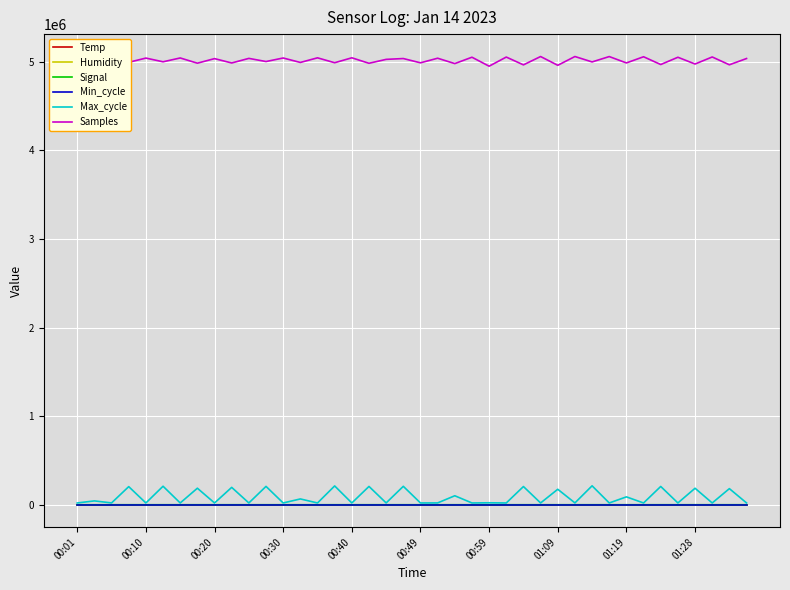

Does the chart have visible grid lines?

Yes